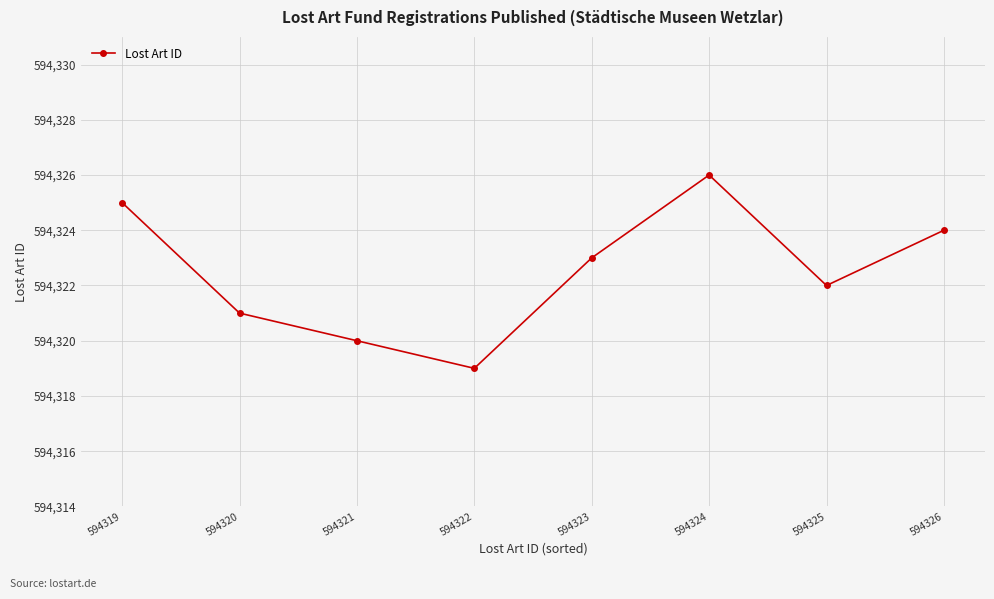

At which category does the data reach its first local peak?

594324